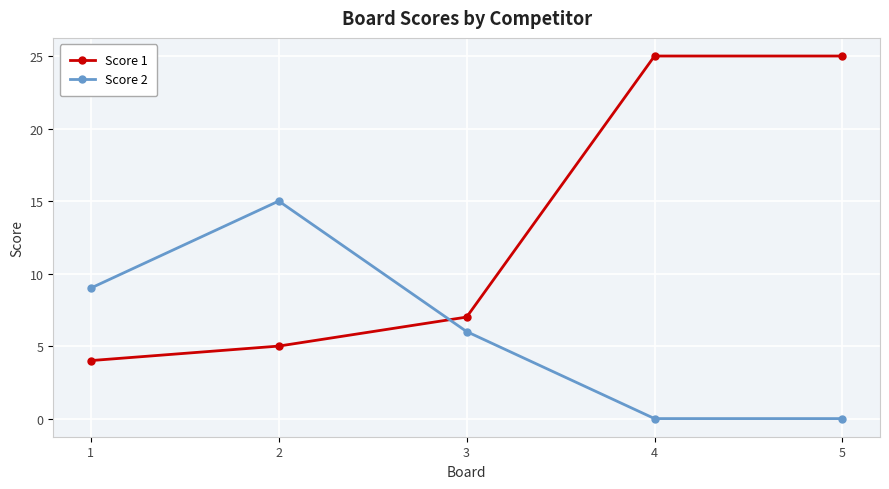

Is the value of Score 2 at 5 greater than the value of Score 1 at 2?

No